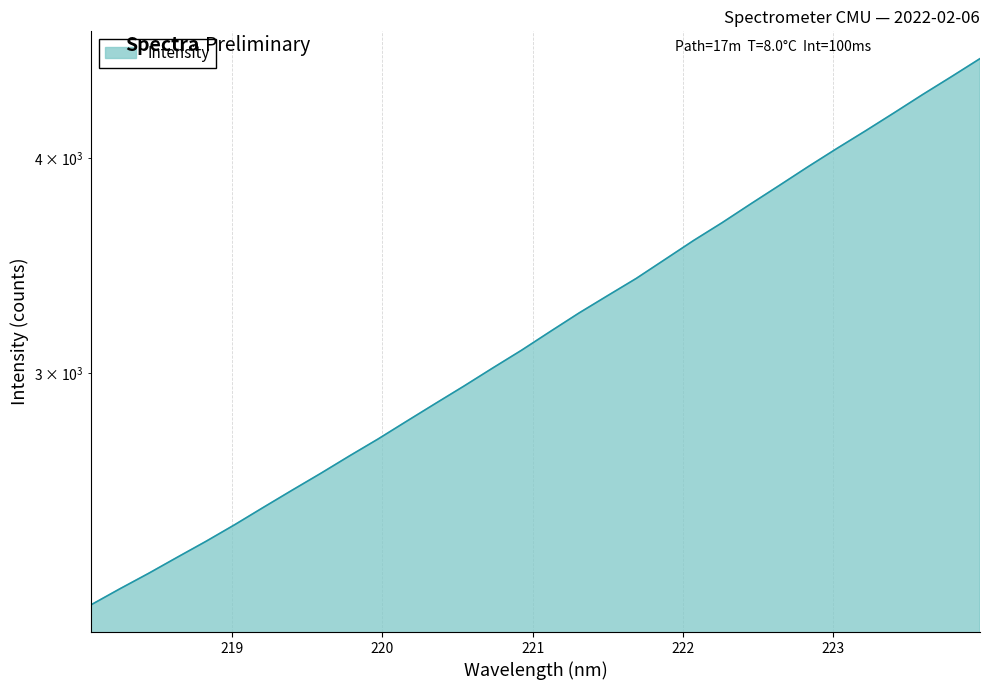

Where is the data nearest to the value 3384?

221.6902